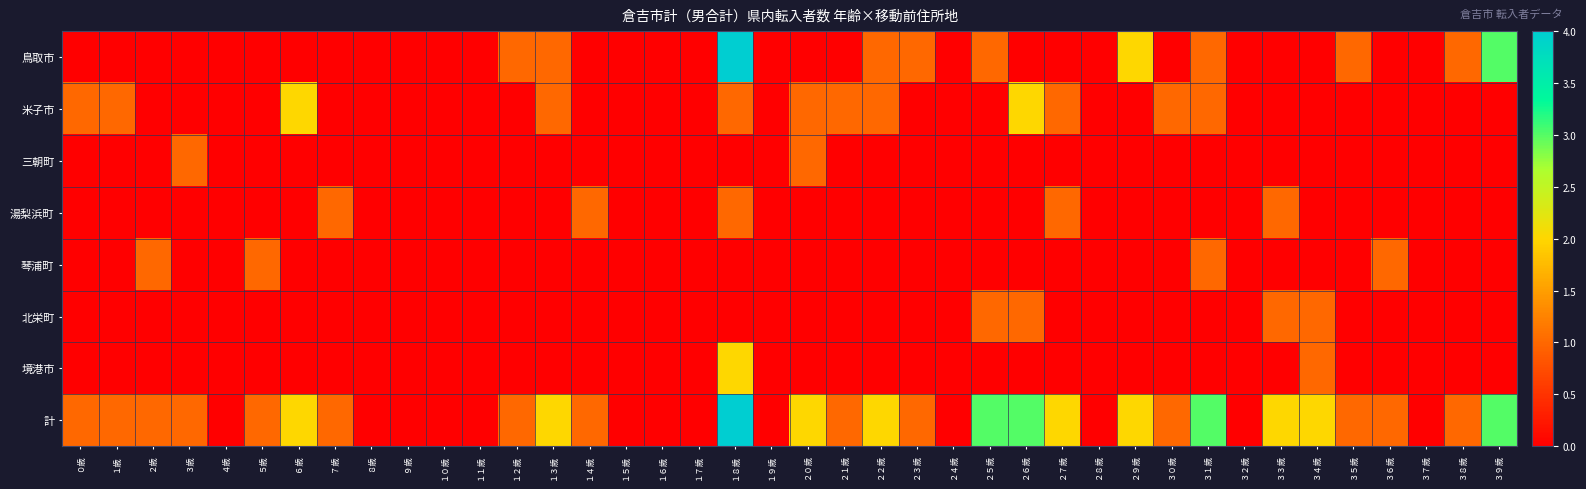

At which category is the sum across all series the highest?

１８歳